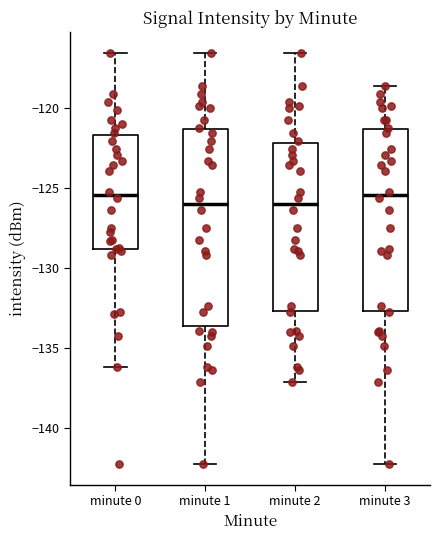

Where does the lower whisker of the box for minute 2 end on the y-axis? The values are not printed on the chart, so give them approximately, as read against the axis.

-137.0